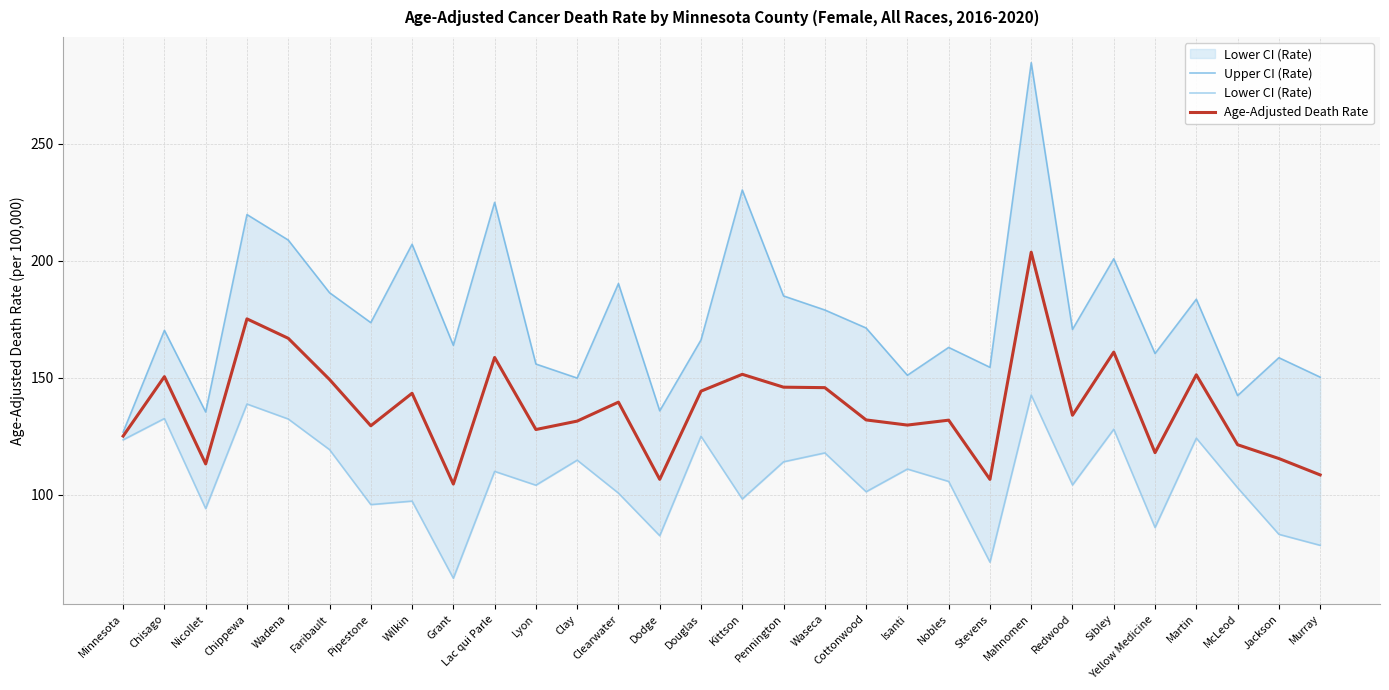

What is the average value of the Lower CI (Rate) series?

106.7